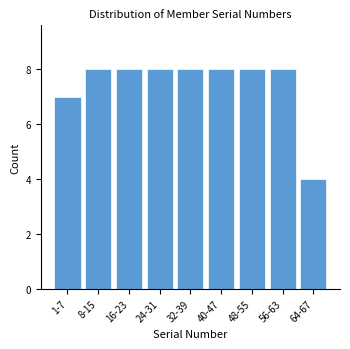

Reading left to right, list all the values displayed in this chart.

1-7=7	8-15=8	16-23=8	24-31=8	32-39=8	40-47=8	48-55=8	56-63=8	64-67=4